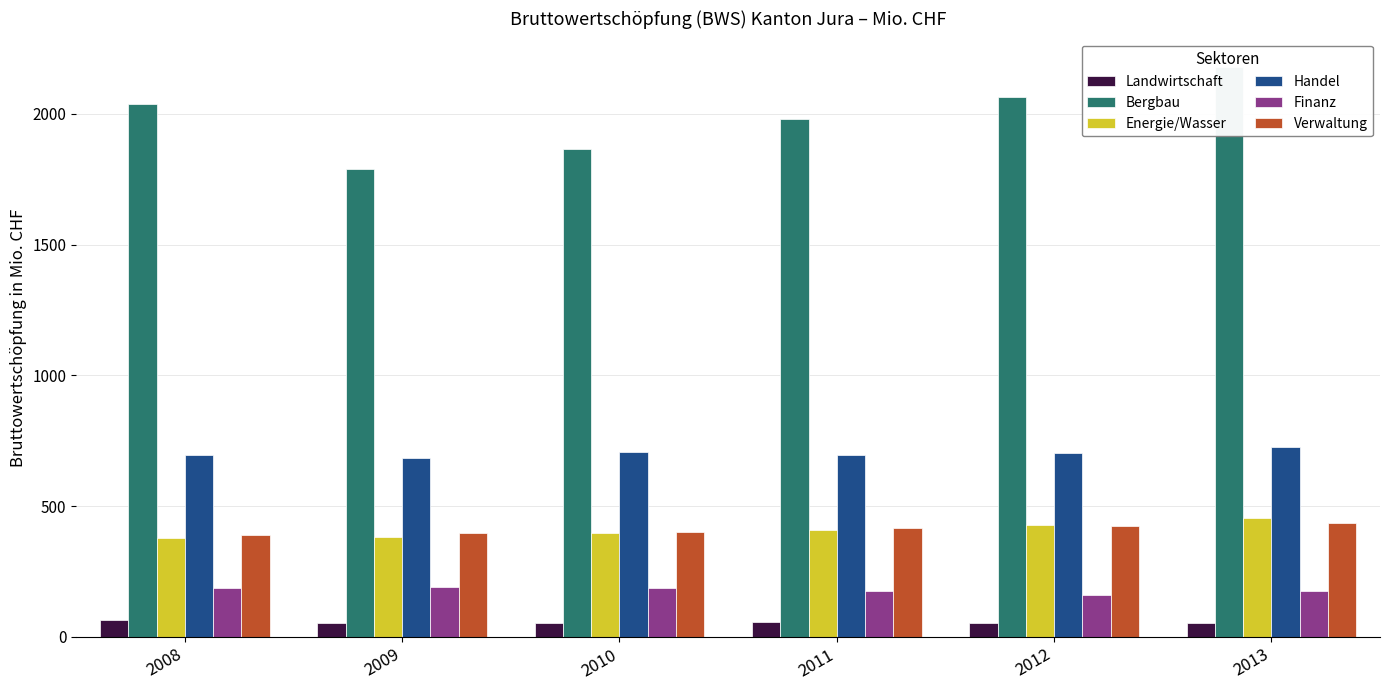

What is the value of the Bergbau bar at the 5th from the left?

2066.4